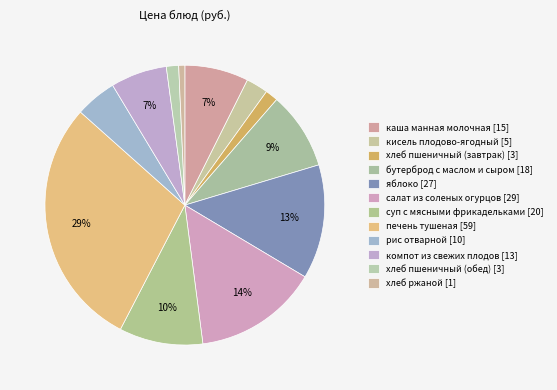

To the nearest percent, what portion does кисель плодово-ягодный represent?

3%